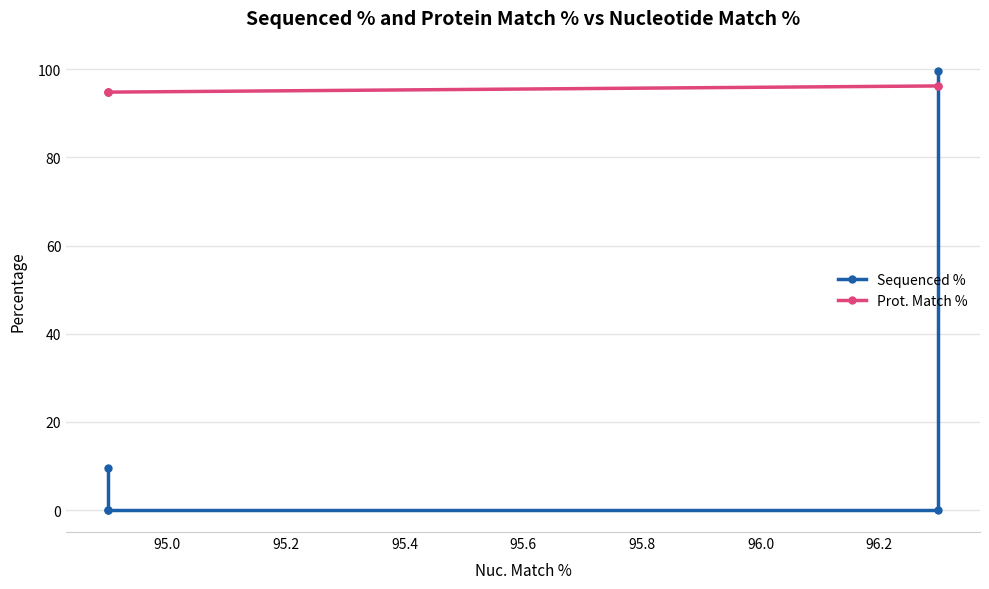

What are all the series names shown in the legend?

Sequenced %, Prot. Match %